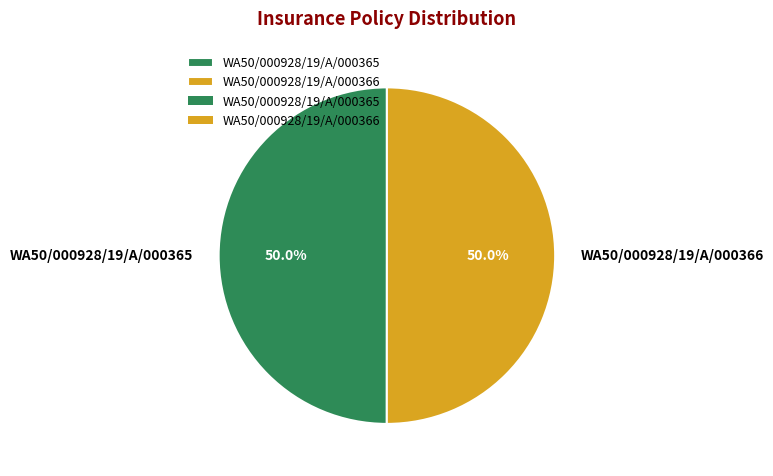

To the nearest percent, what percentage of the pie is WA50/000928/19/A/000365?

50%